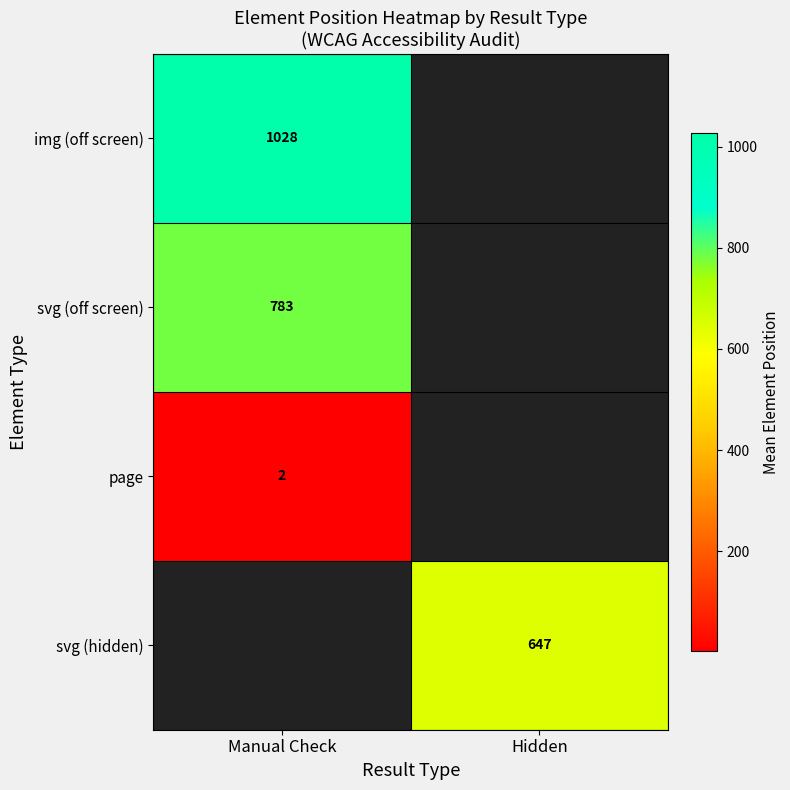

At which label does img (off screen) reach its peak?

Manual Check